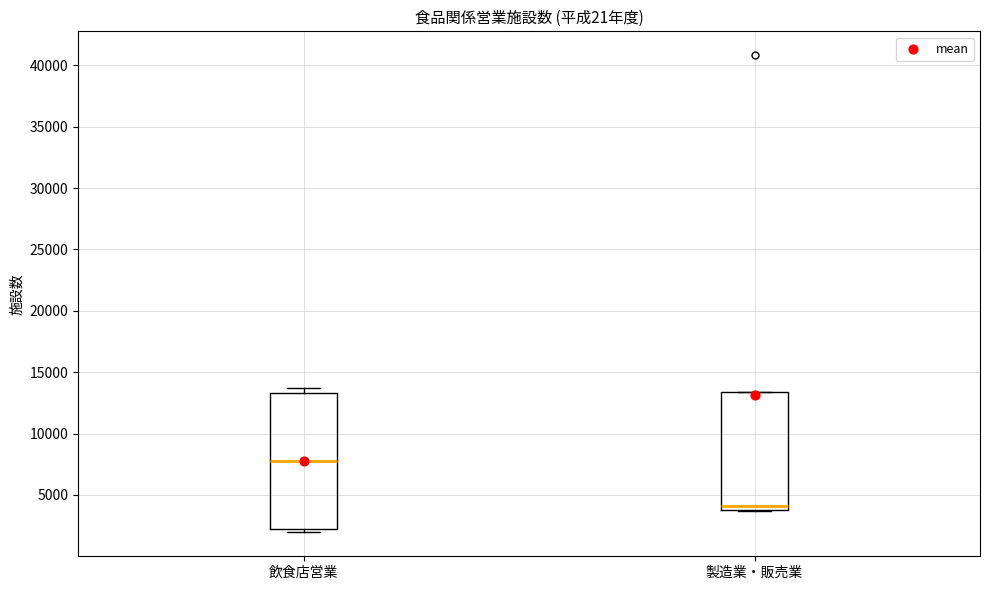

Reading left to right, read every box against the y-axis: the position of its median line, the range the box covers, and the ends of its whiskers. The values are not printed on the chart, so give them approximately, as read against the axis.

飲食店営業: median 8000, box 2000 to 13500, whiskers 2000 (just below the box's lower edge) to 13500 (just above the box's upper edge)
製造業・販売業: median 4000 (just above the box's lower edge), box 4000 to 13500, whiskers 3500 to 13500